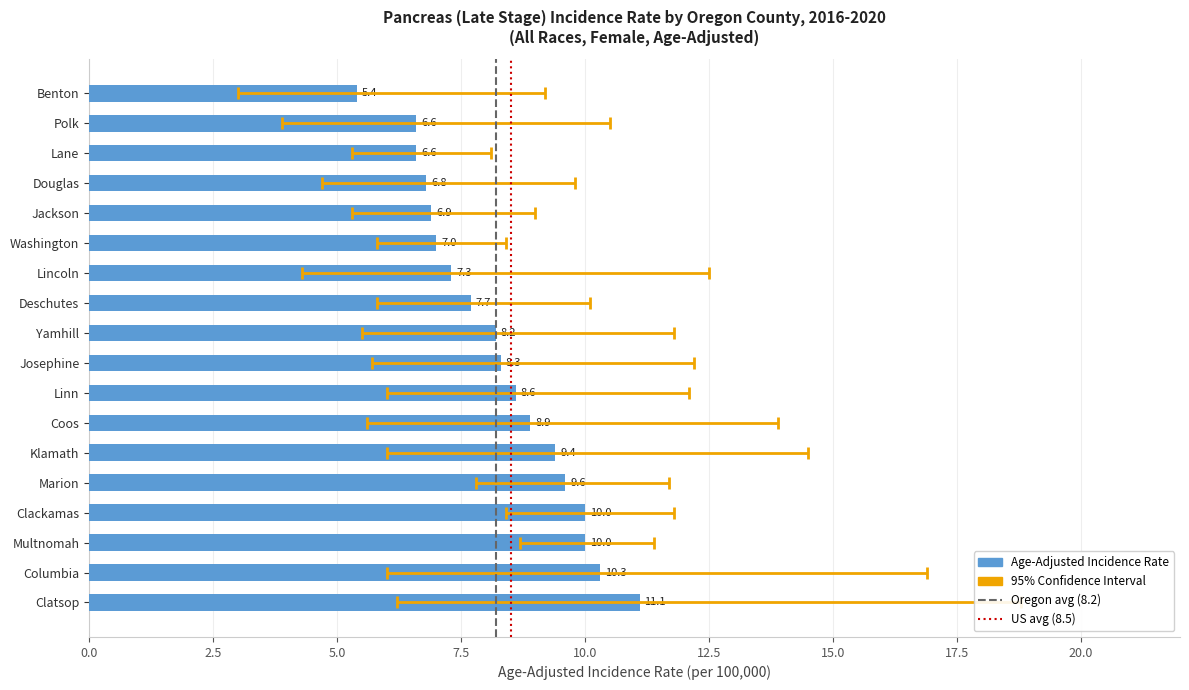

What is the value of the Age-Adjusted Incidence Rate bar at the 15th from the left?

10.0